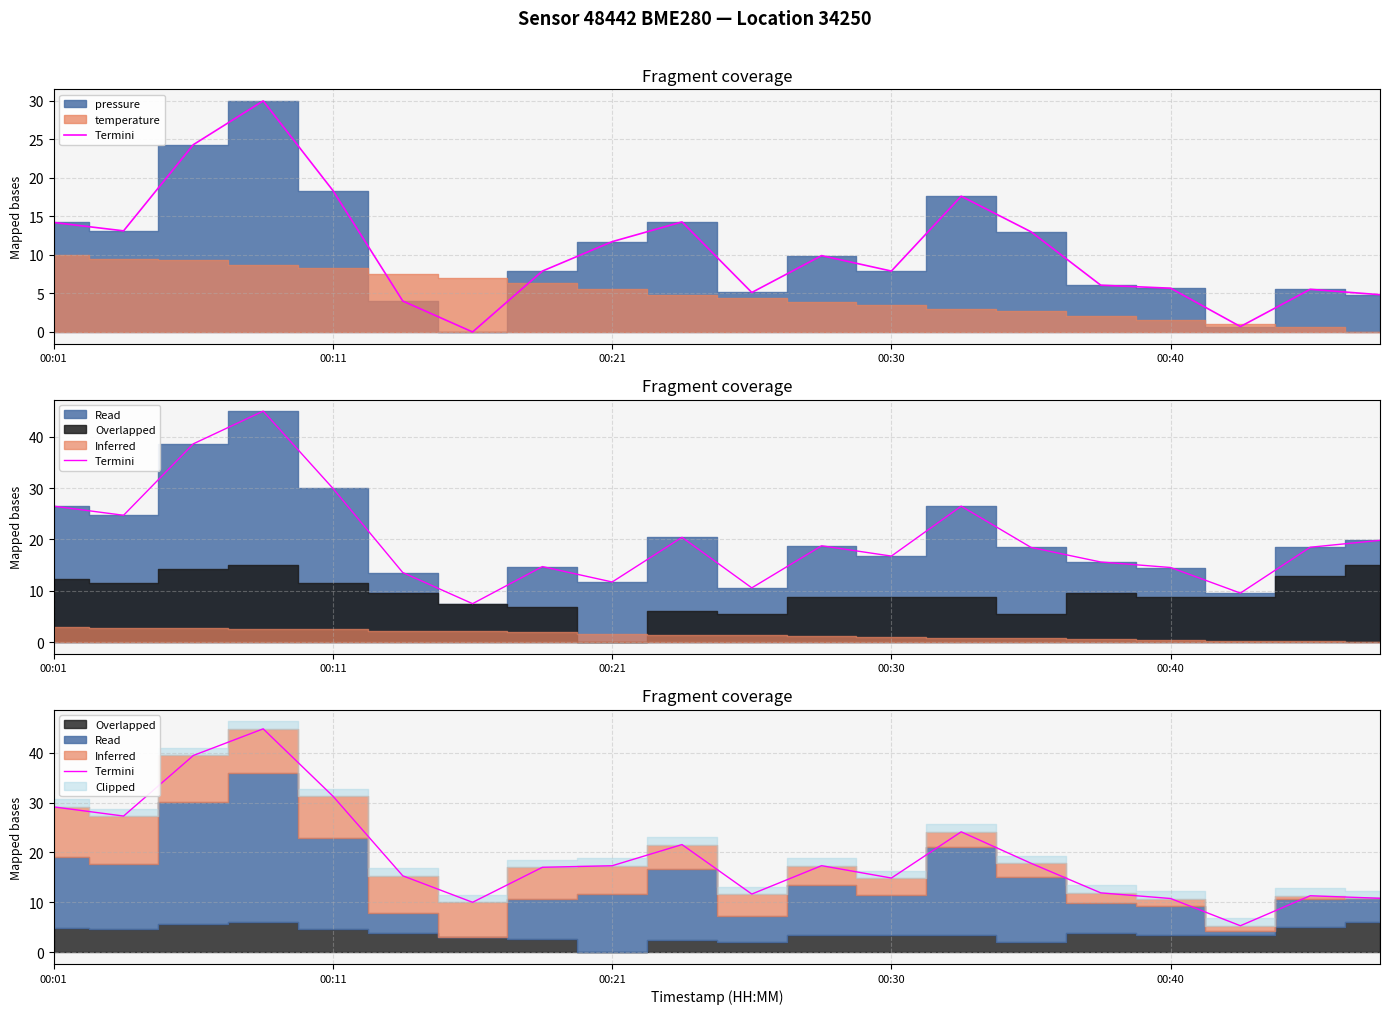

Read the value at 00:30.

14.9